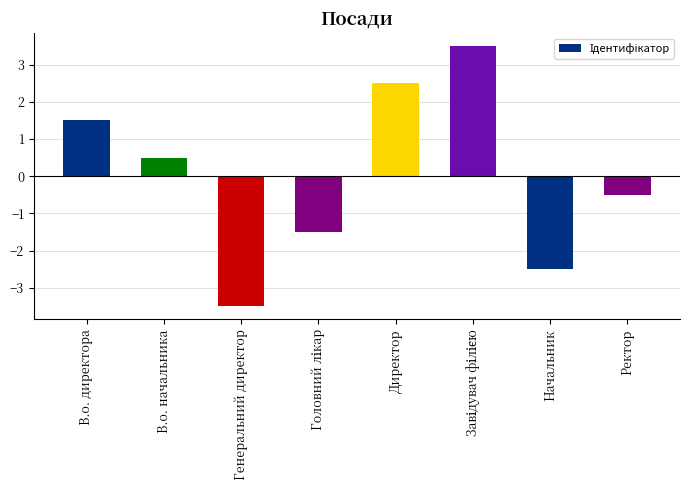

True or false: the data shows 1.5 at В.о. директора.

True